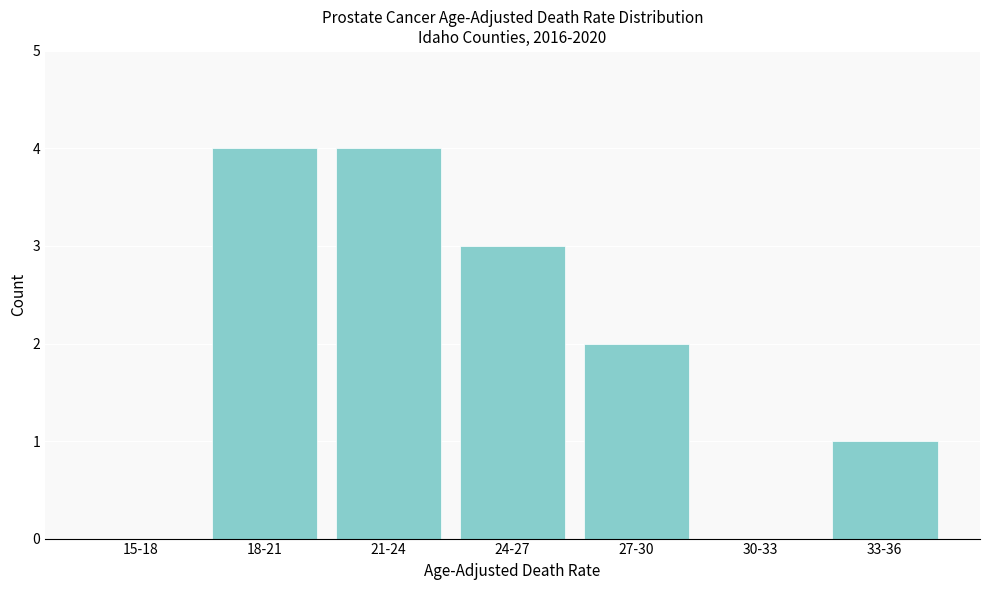

Reading left to right, extract all data points from this chart.

15-18=0	18-21=4	21-24=4	24-27=3	27-30=2	30-33=0	33-36=1